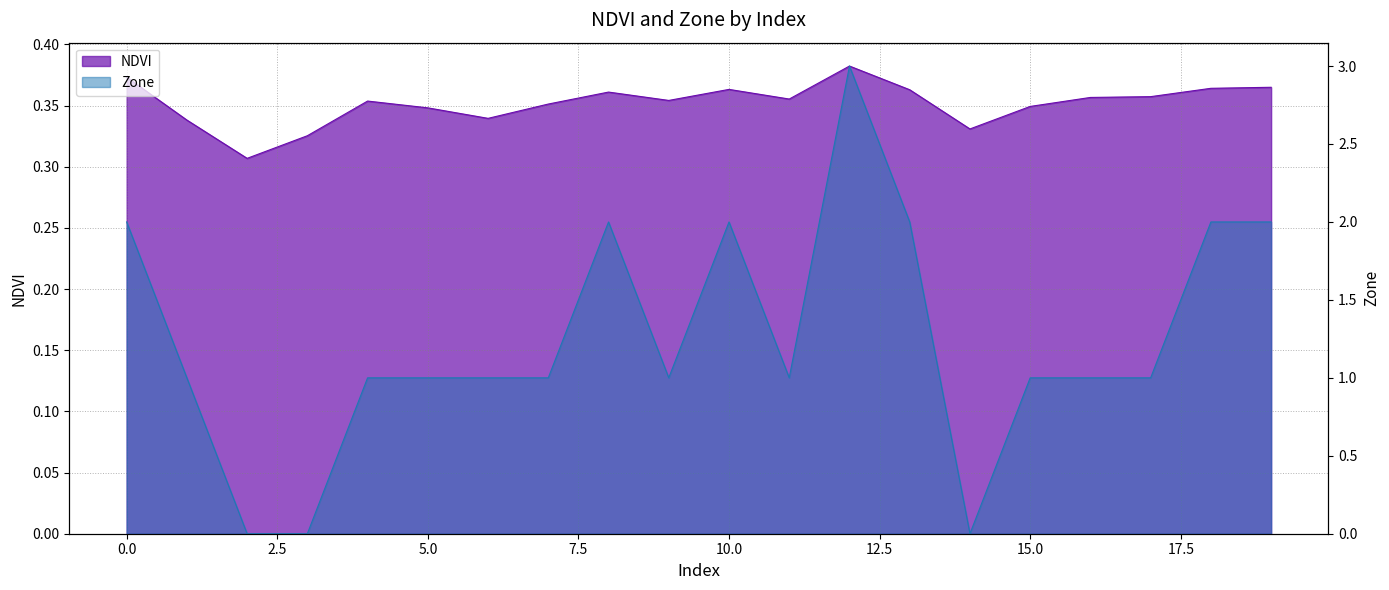

What is the sum of the Zone values at 0 and 13?

4.0